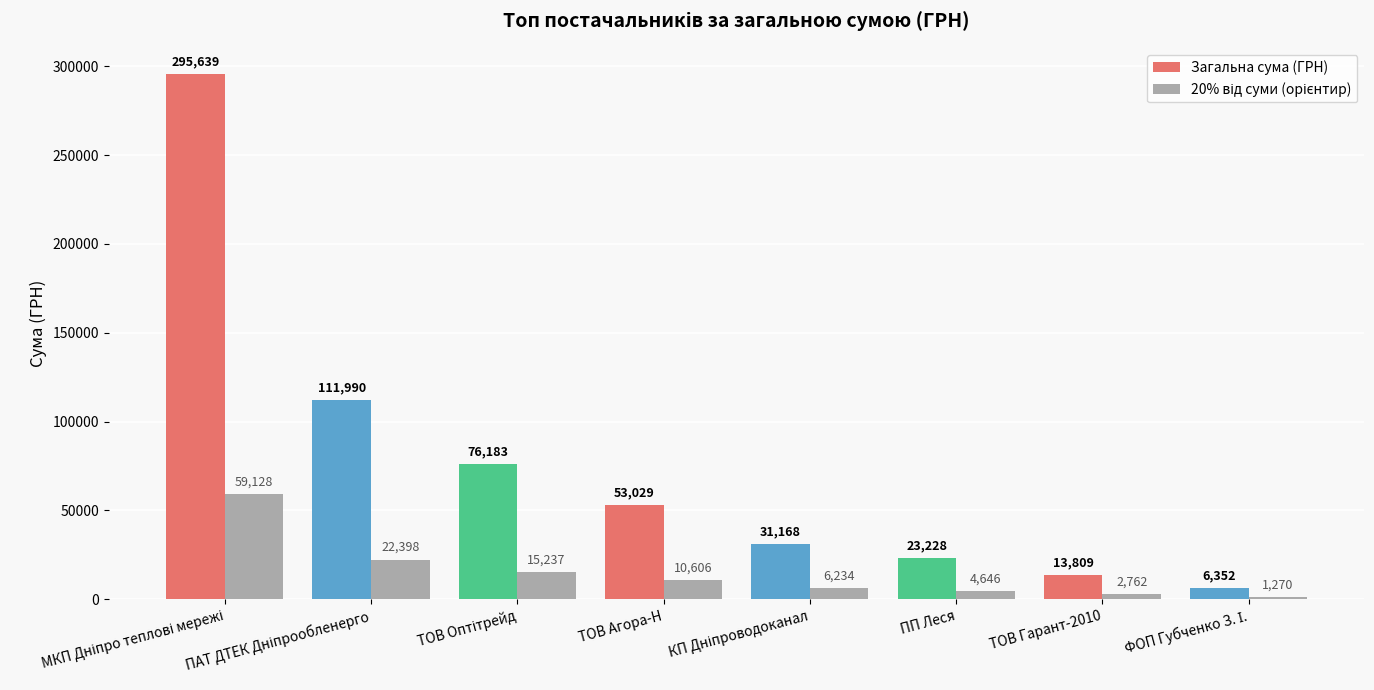

What is the minimum value for Загальна сума (ГРН)?

6351.6